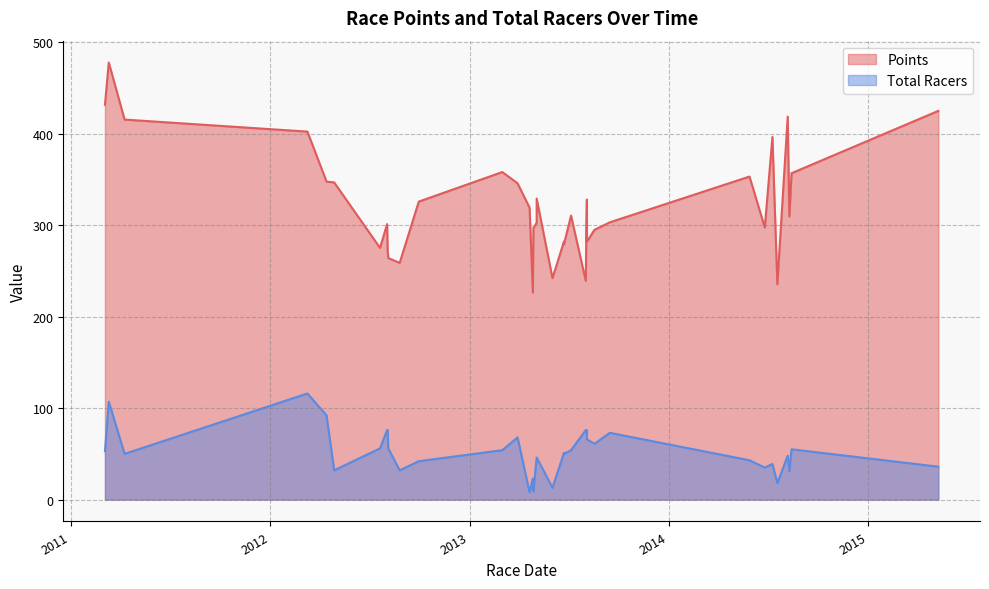

What is the average value of the Total Racers series?

54.0